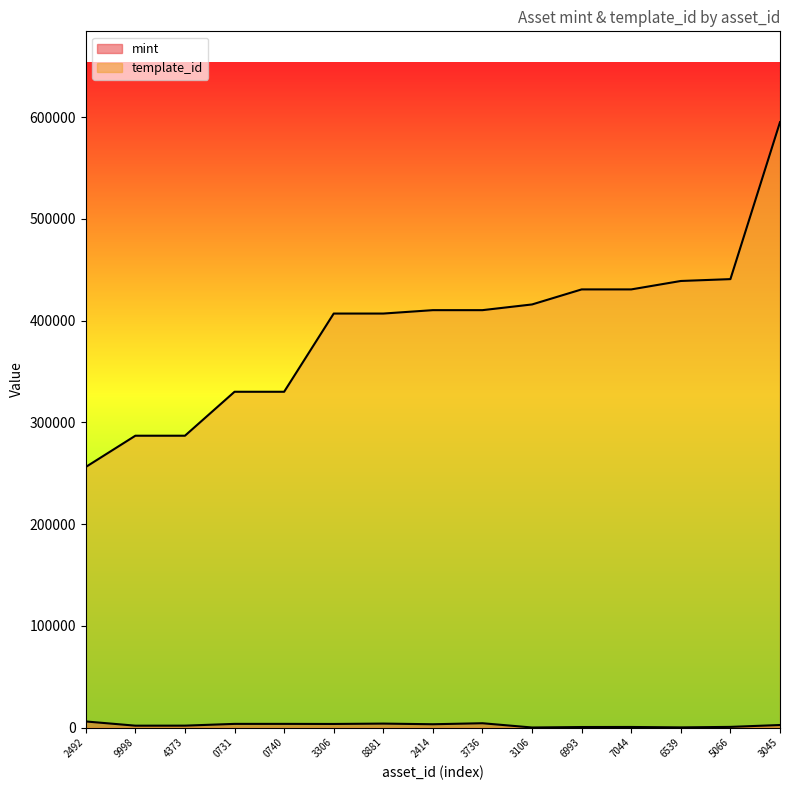

List the series in order of their peak value, highest first.

template_id, mint